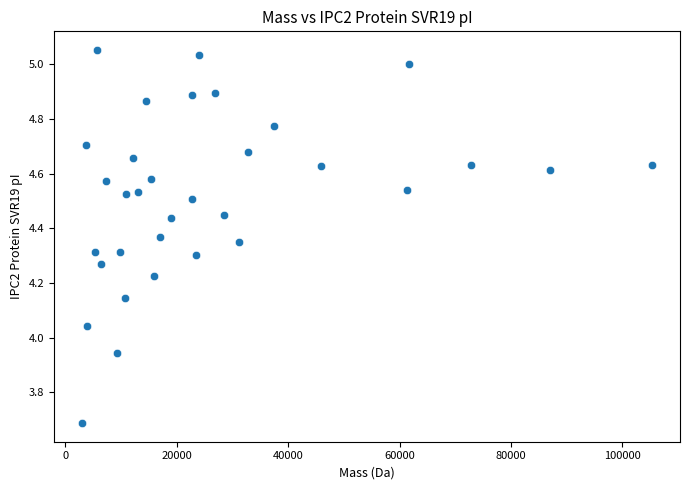

What is the range of X values (max minus min)?

102151.4